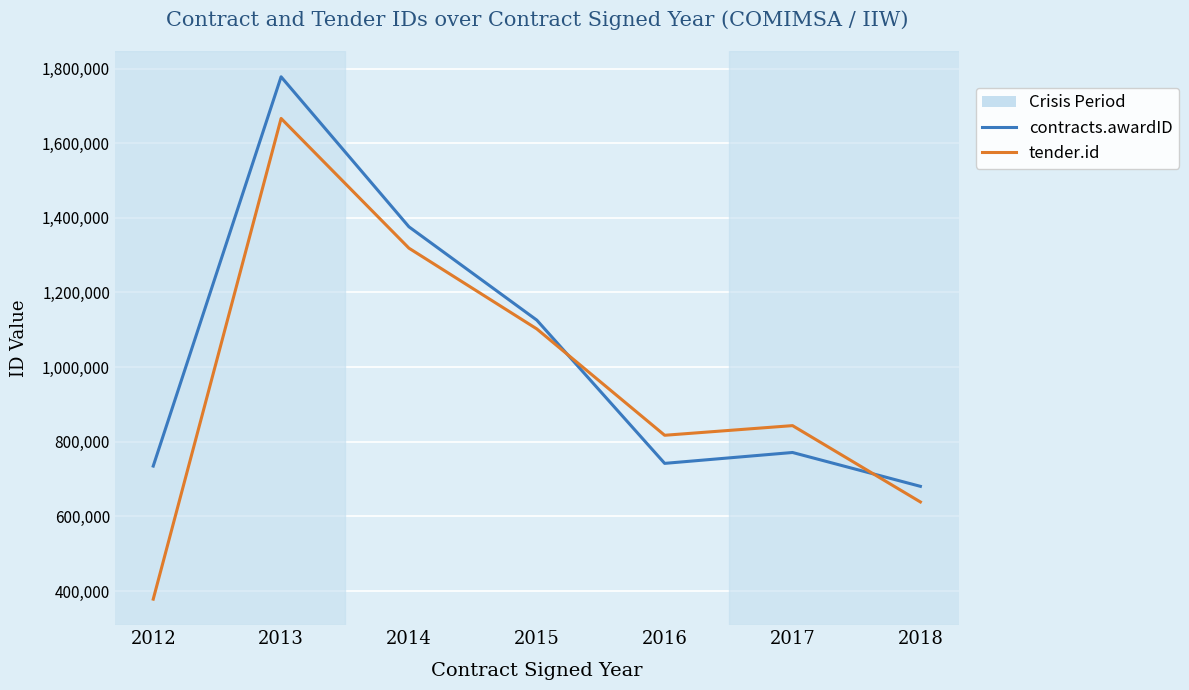

What value does the contracts.awardID series have at 2012, to the nearest 100?

734900